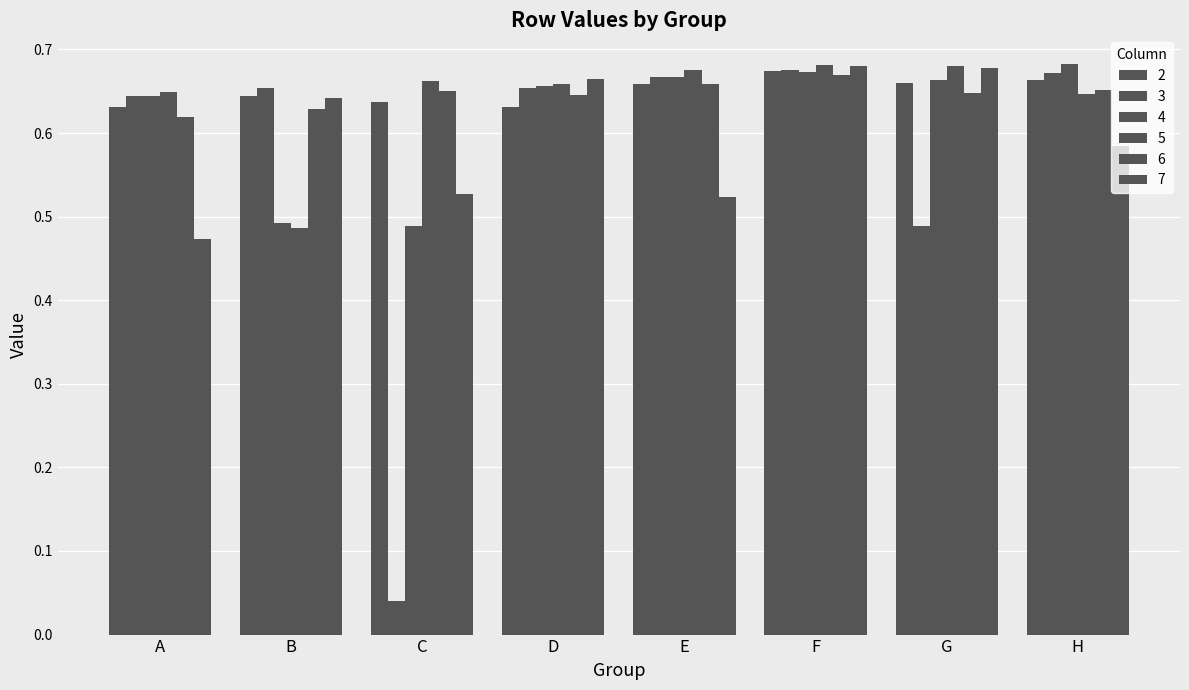

Reading left to right, what are all the values shown in this chart?

2: A=0.6	B=0.6	C=0.6	D=0.6	E=0.7	F=0.7	G=0.7	H=0.7
3: A=0.6	B=0.7	C=0.0	D=0.7	E=0.7	F=0.7	G=0.5	H=0.7
4: A=0.6	B=0.5	C=0.5	D=0.7	E=0.7	F=0.7	G=0.7	H=0.7
5: A=0.6	B=0.5	C=0.7	D=0.7	E=0.7	F=0.7	G=0.7	H=0.6
6: A=0.6	B=0.6	C=0.7	D=0.6	E=0.7	F=0.7	G=0.6	H=0.7
7: A=0.5	B=0.6	C=0.5	D=0.7	E=0.5	F=0.7	G=0.7	H=0.6